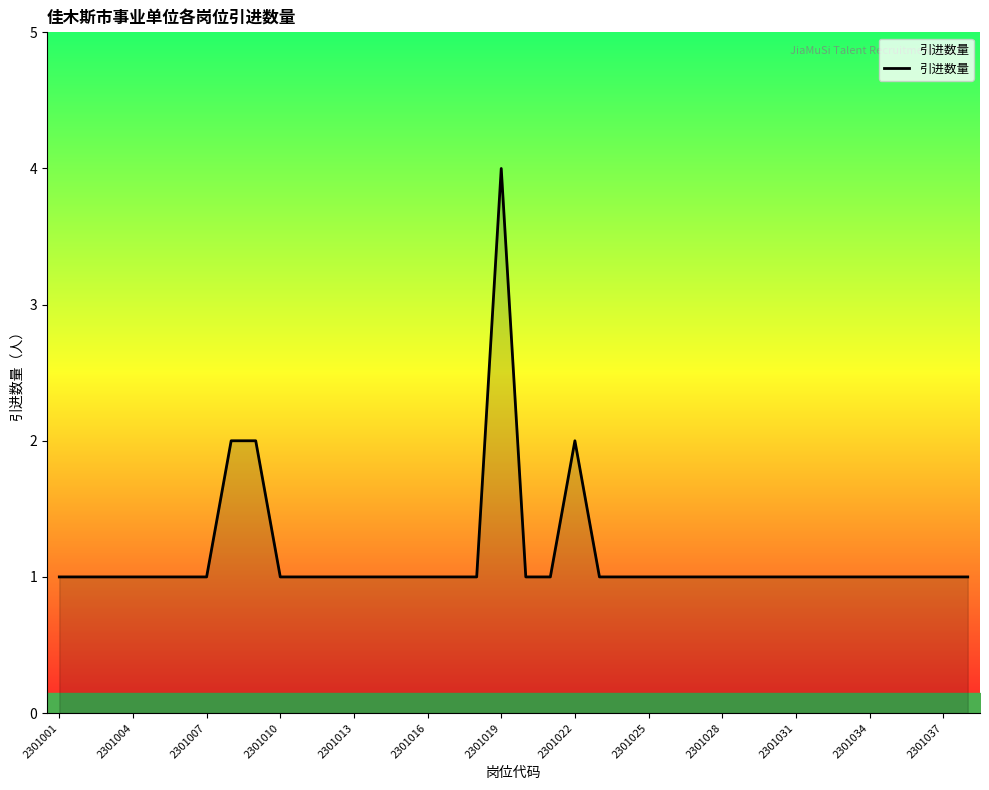

What is the sum of all values?

44